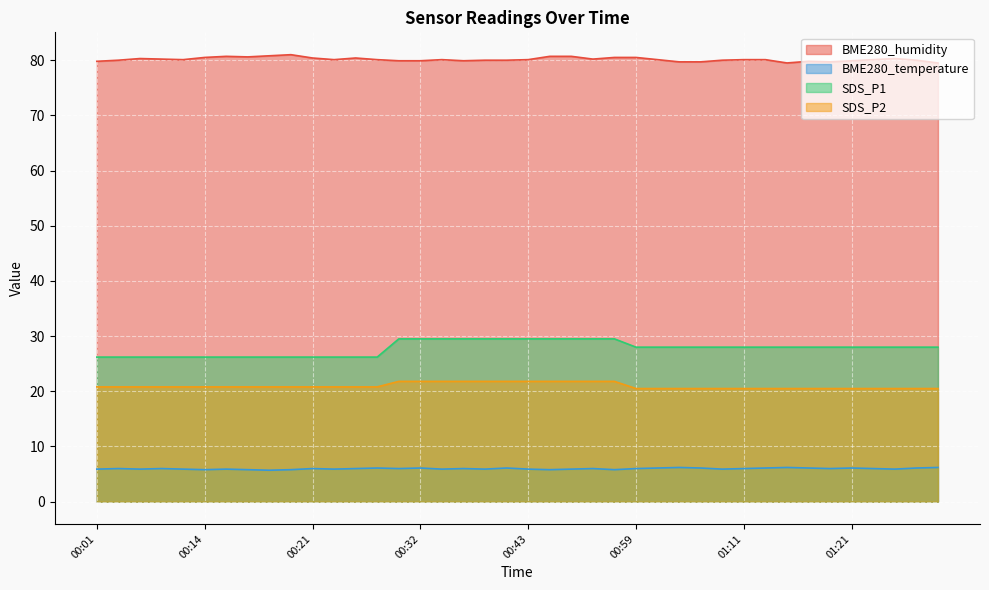

How many lines are shown in the chart?

4